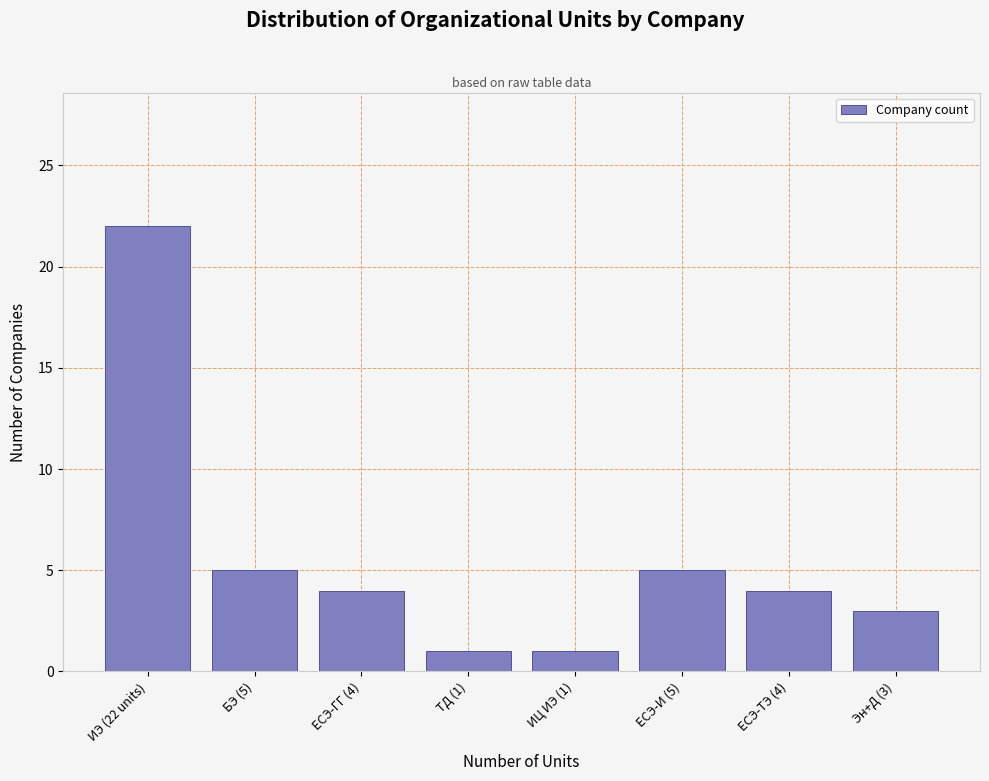

Reading right to left, what are all the values shown in this chart?

Эн+Д (3)=3	ЕСЭ-ТЭ (4)=4	ЕСЭ-И (5)=5	ИЦ ИЭ (1)=1	ТД (1)=1	ЕСЭ-ГГ (4)=4	БЭ (5)=5	ИЭ (22 units)=22